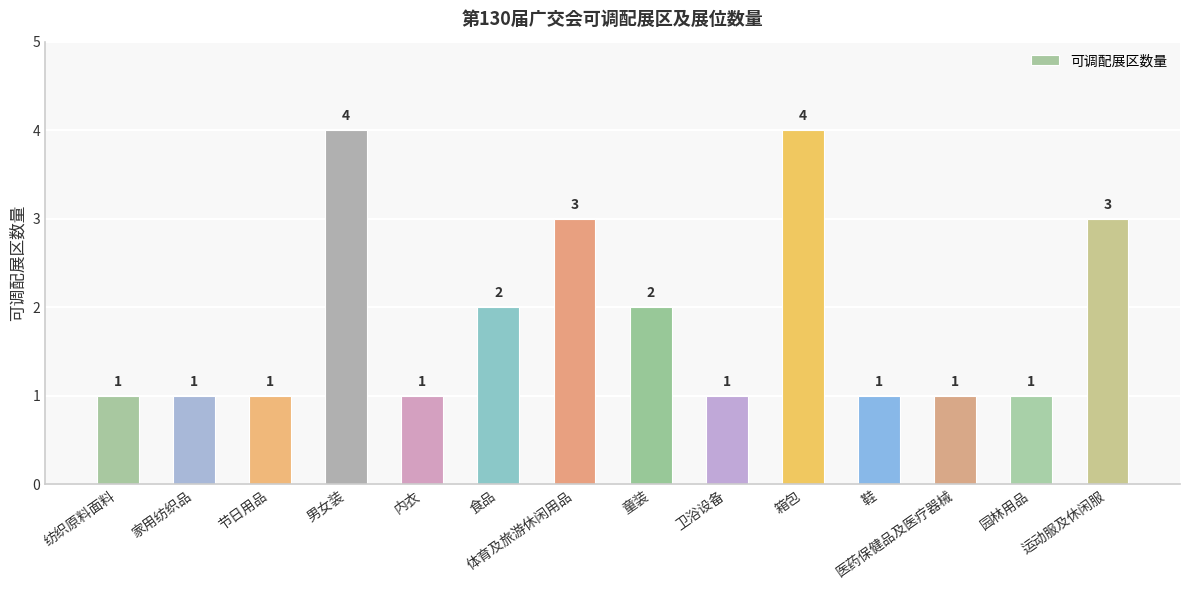

How many values are between 1 and 3?

12